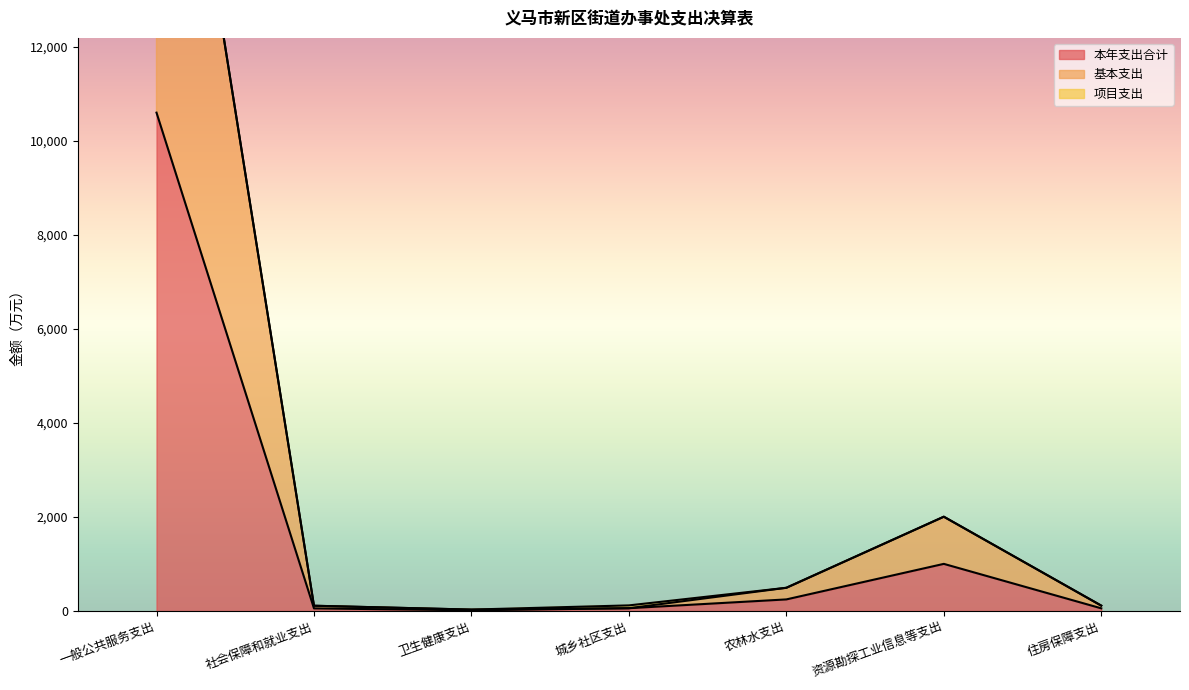

Which category has the highest value in the 本年支出合计 series?

一般公共服务支出